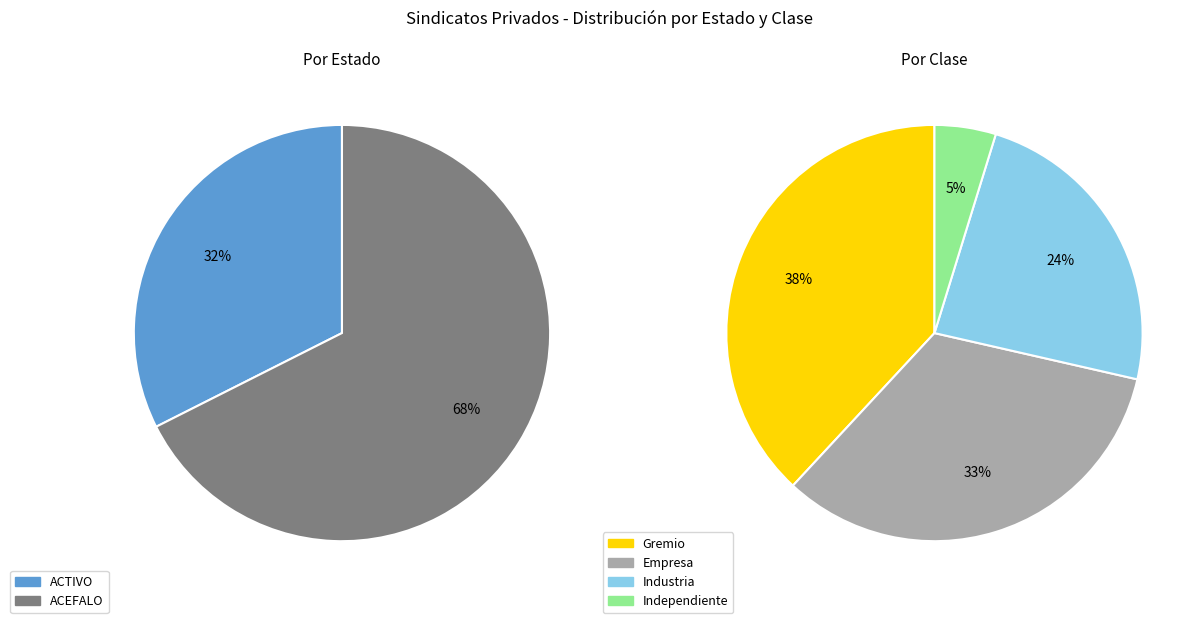

Do ACEFALO and ACTIVO together represent more than half of the pie?

Yes